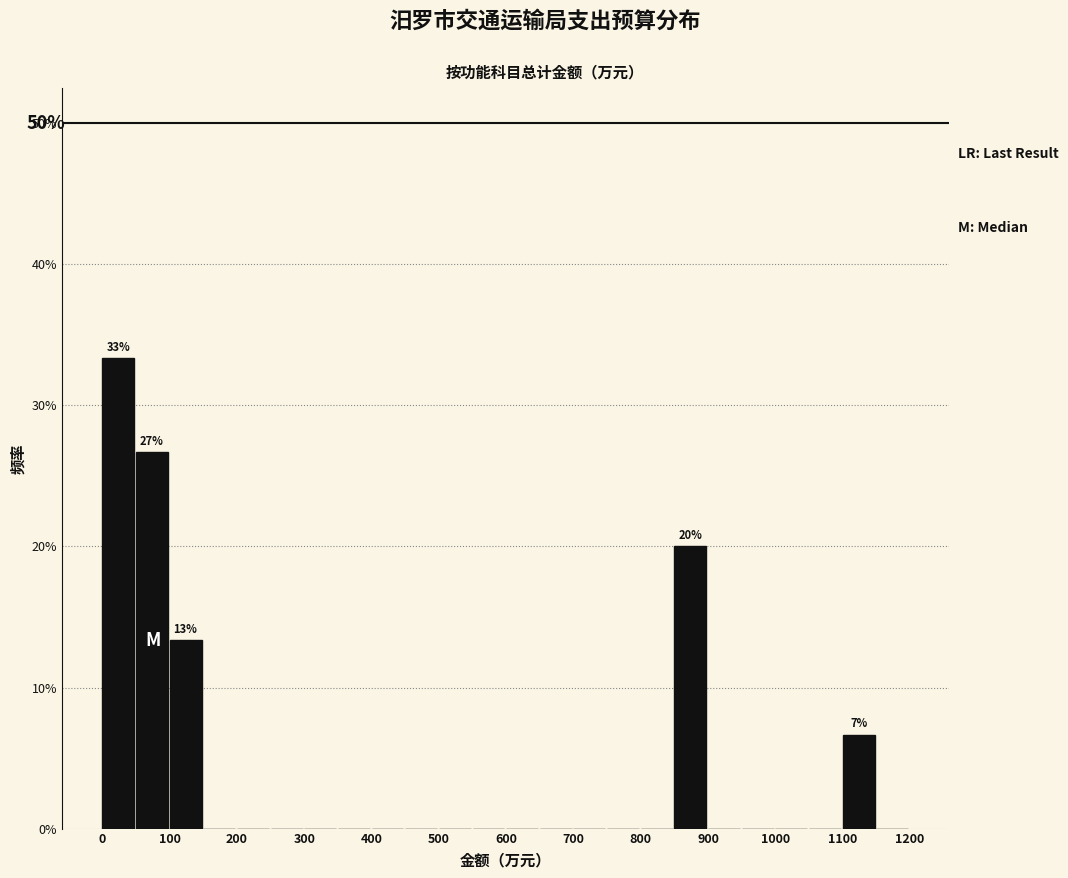

Which range on the x-axis has the tallest bar?

0 to 50